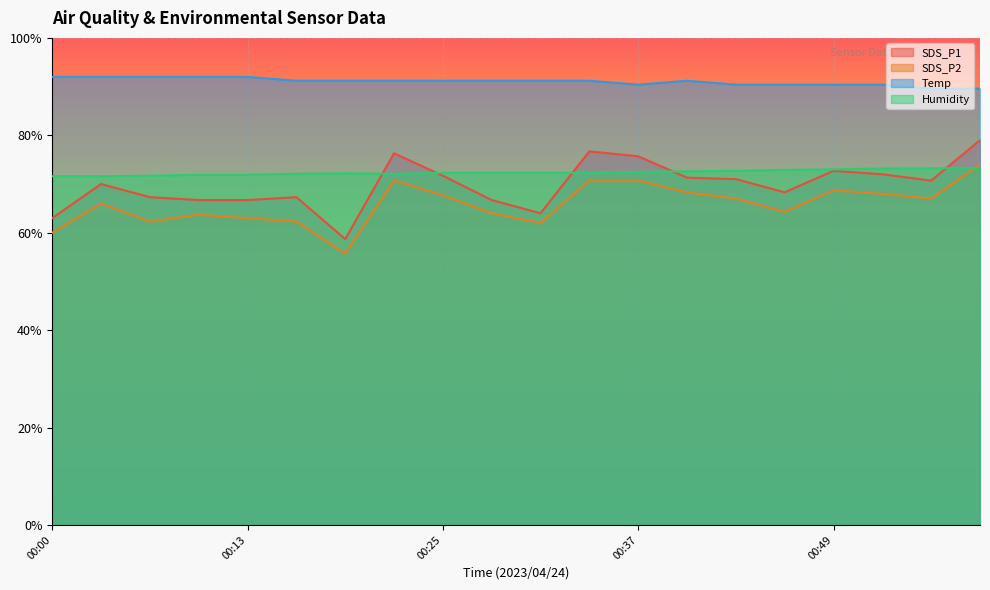

What is the sum of the Humidity values at 00:37 and 00:53?

145.7